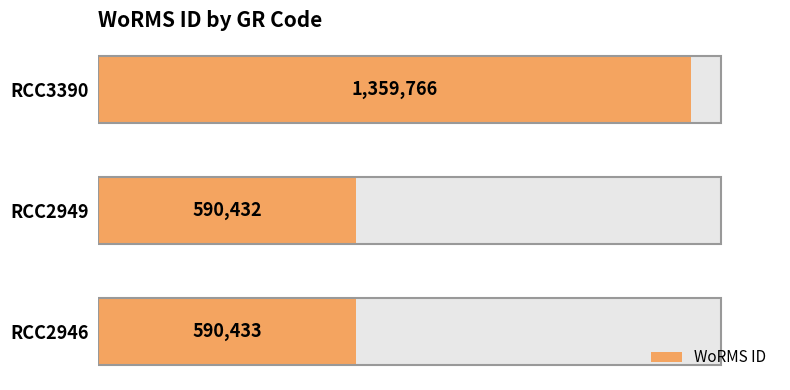

What is the greatest value displayed?

1359766